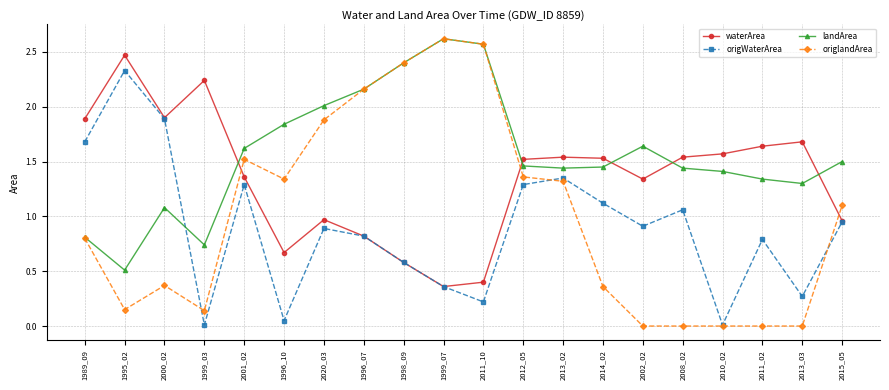

What is the difference between the maximum and minimum values in the landArea series?

2.1